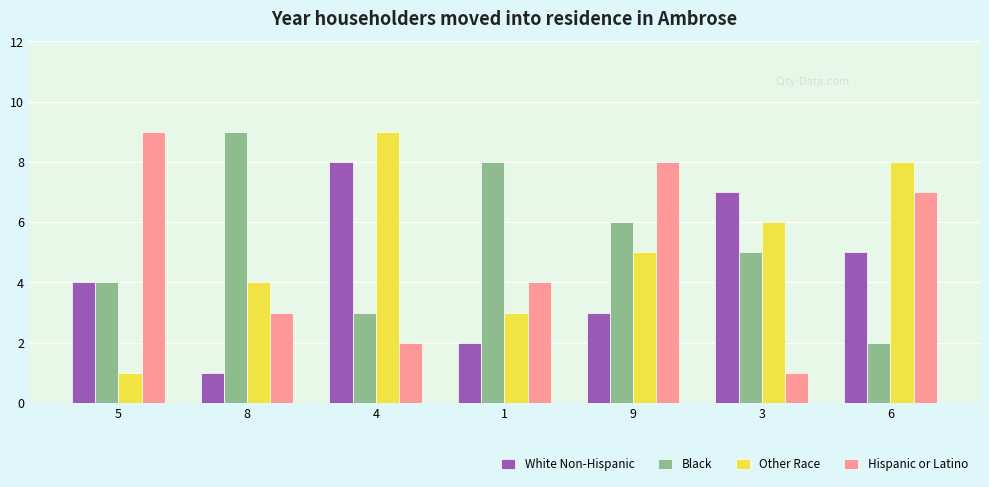

The Hispanic or Latino series shows 2 at 6. True or false?

False